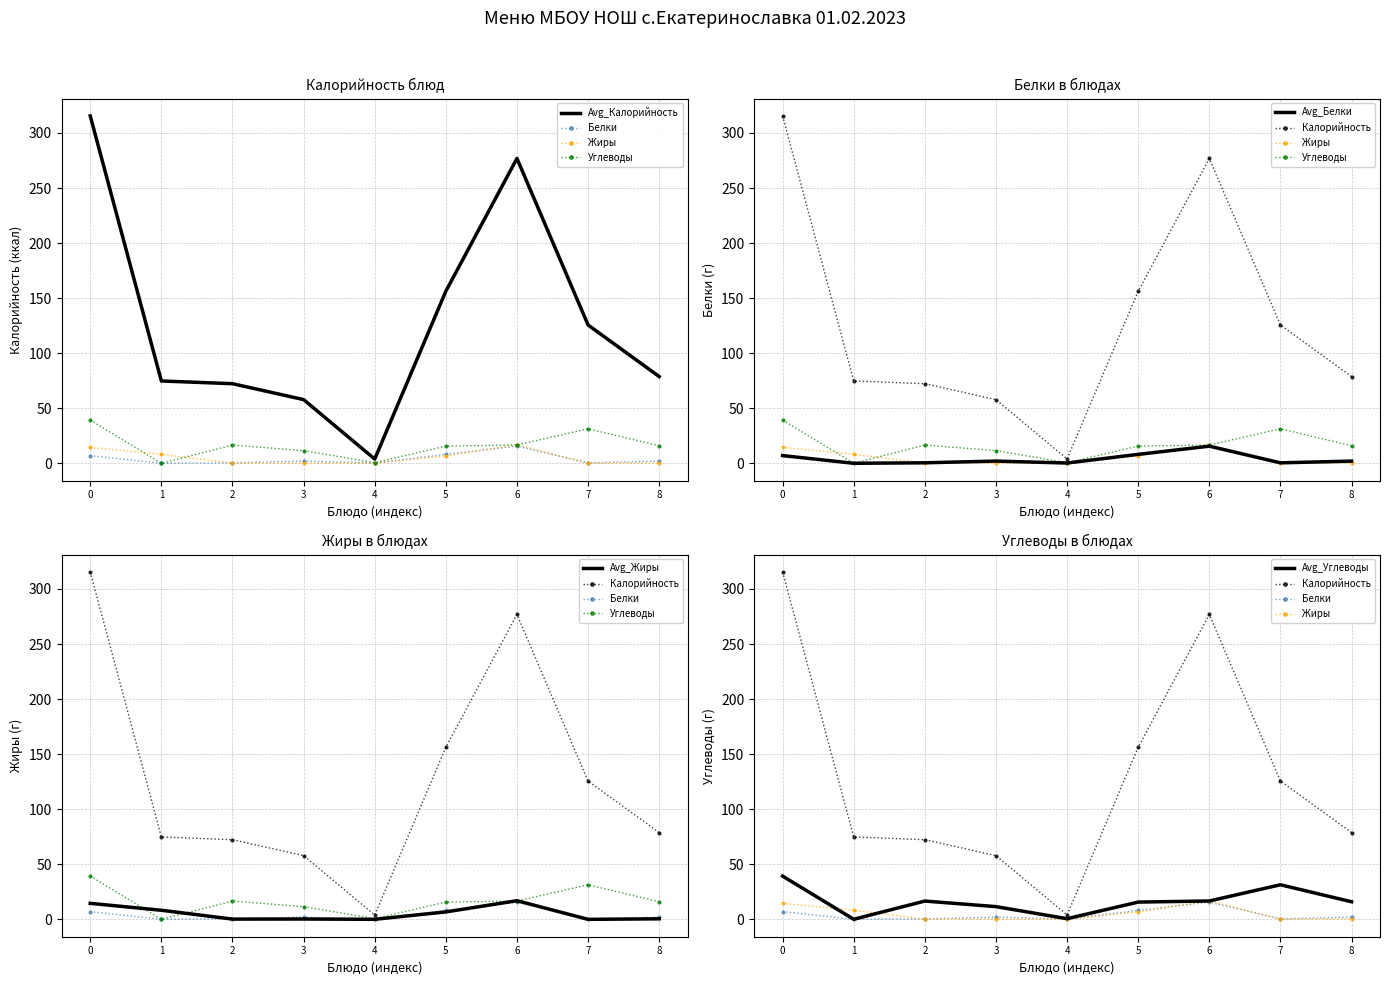

True or false: Углеводы and Жиры intersect in this chart.

True